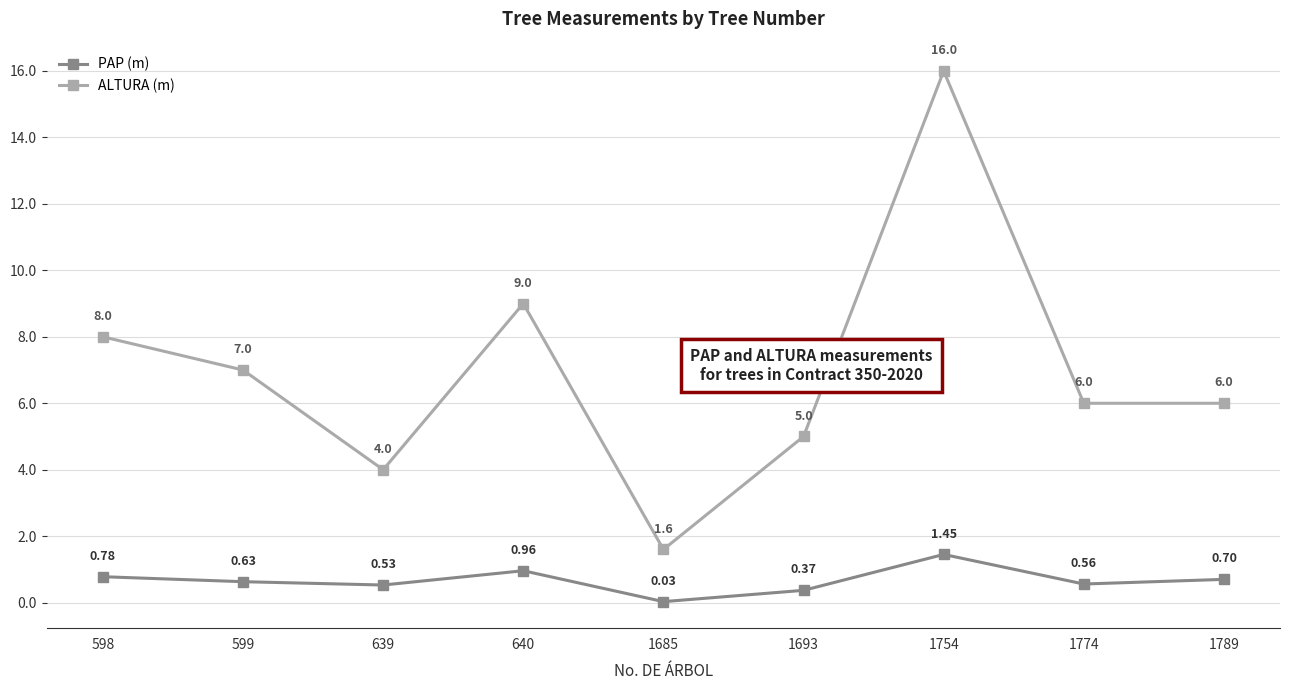

Where is the first local minimum for ALTURA (m)?

639